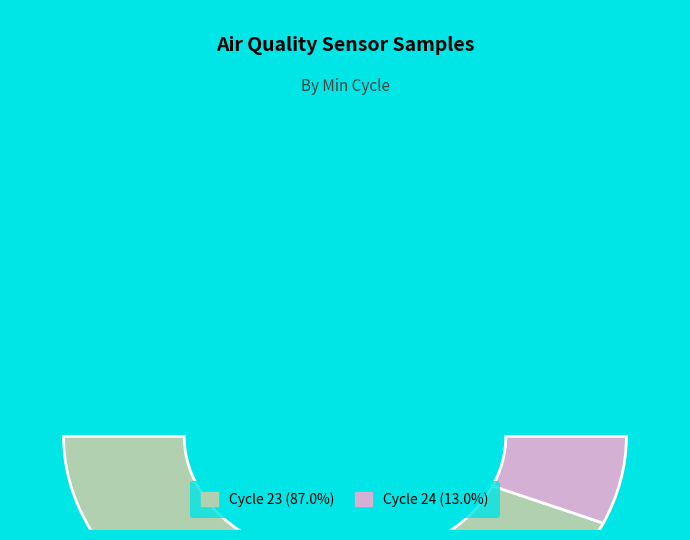

Which has a higher value, 23 or 23?

23